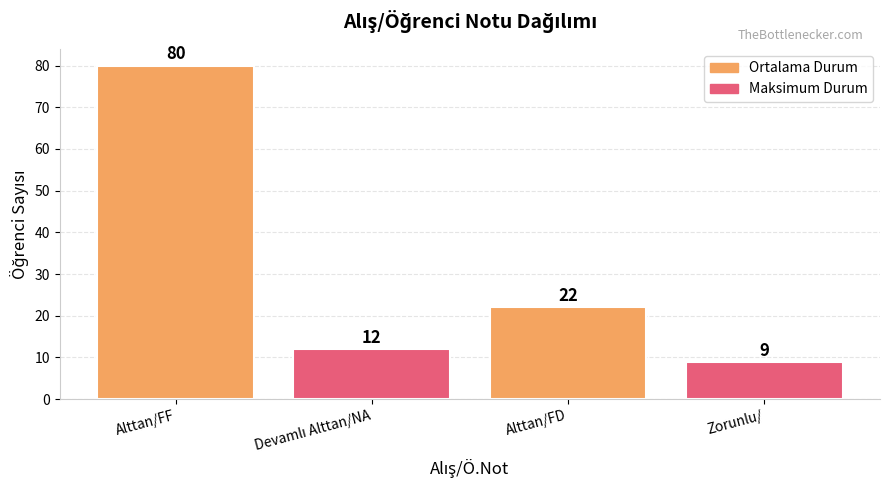

Reading left to right, extract all data points from this chart.

80	12	22	9